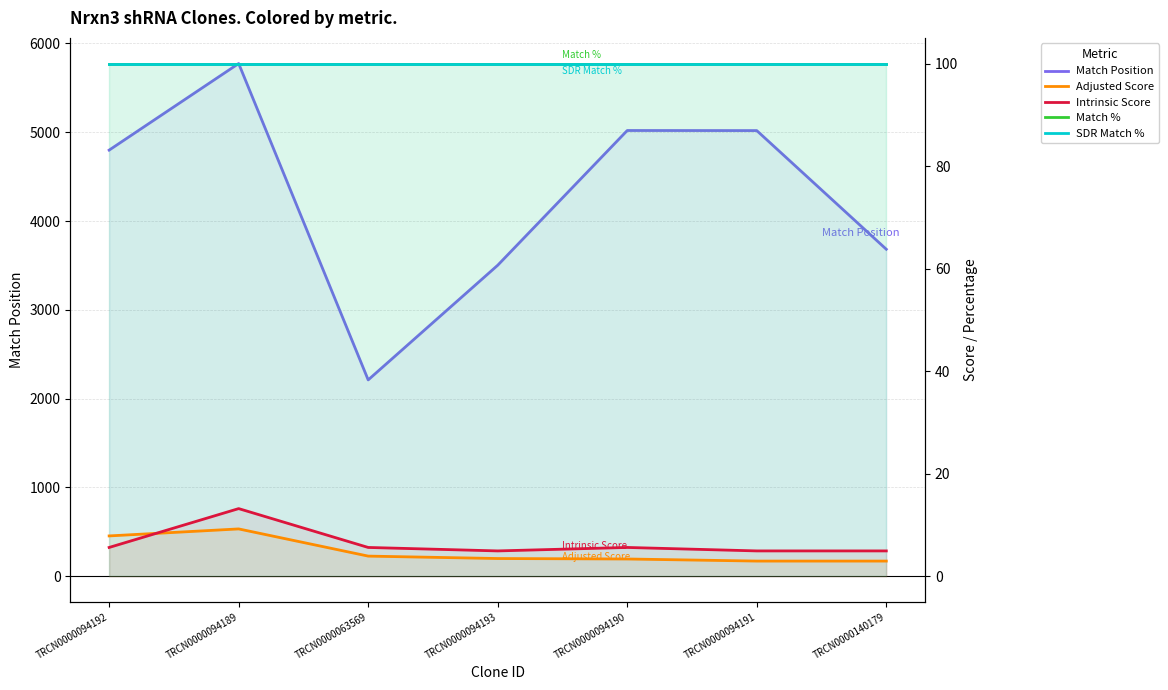

What is the value of the Intrinsic Score point at the 7th from the left?

5.0